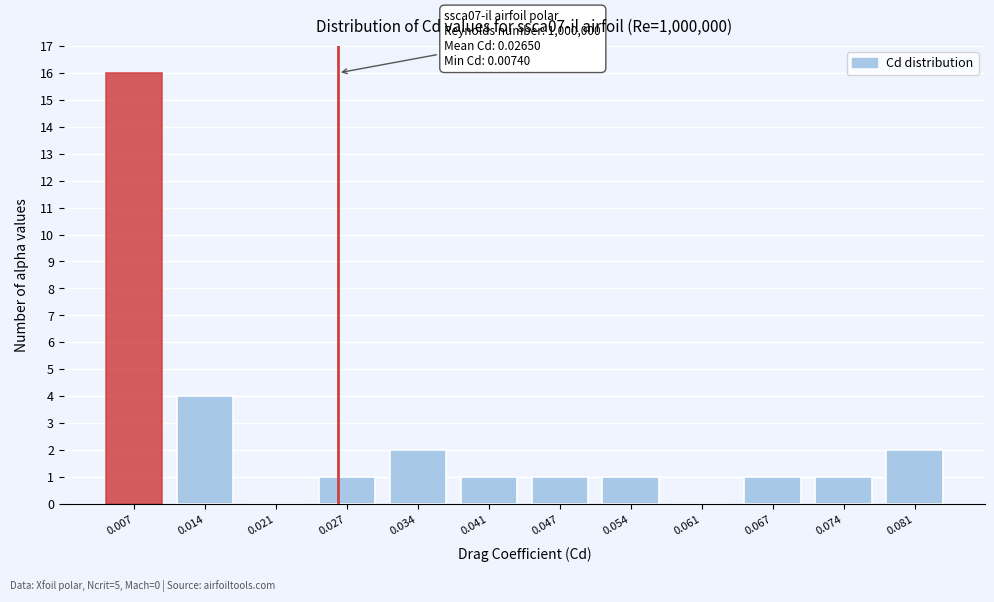

Reading left to right, extract all data points from this chart.

0.007=16	0.014=4	0.021=0	0.027=1	0.034=2	0.041=1	0.047=1	0.054=1	0.061=0	0.067=1	0.074=1	0.081=2